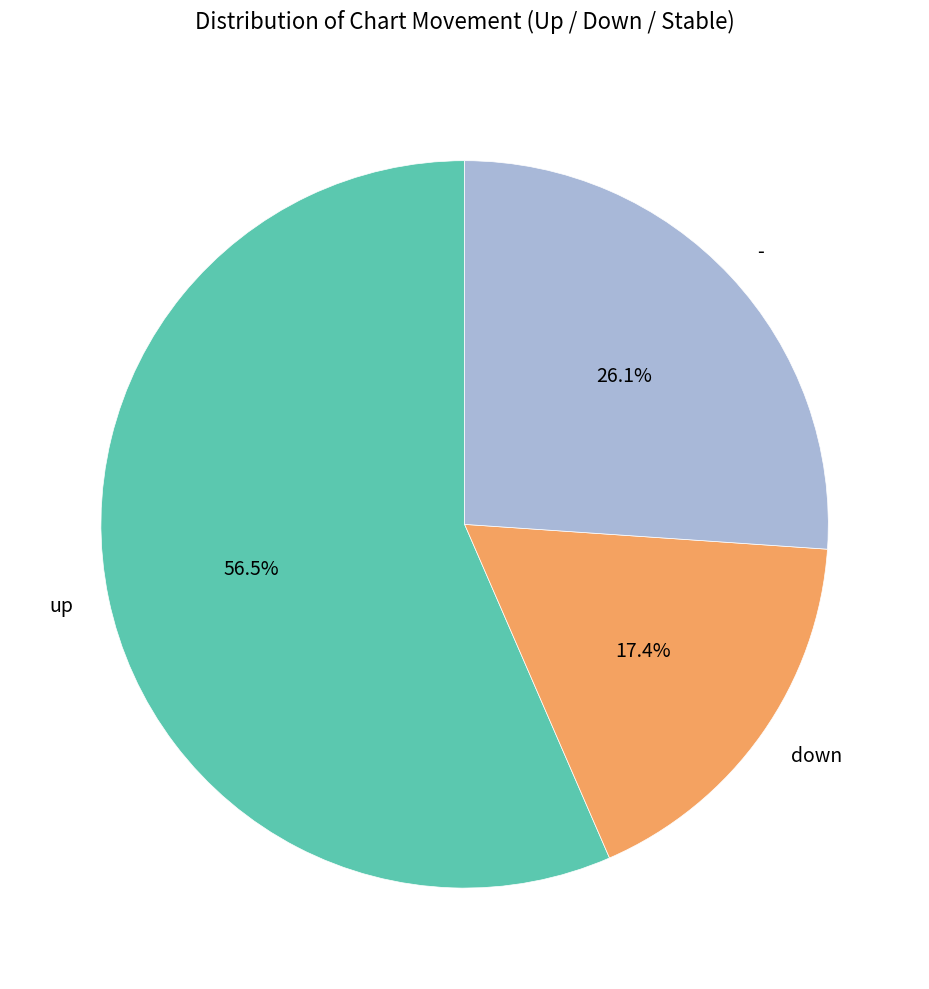

Does any single category account for the majority?

Yes